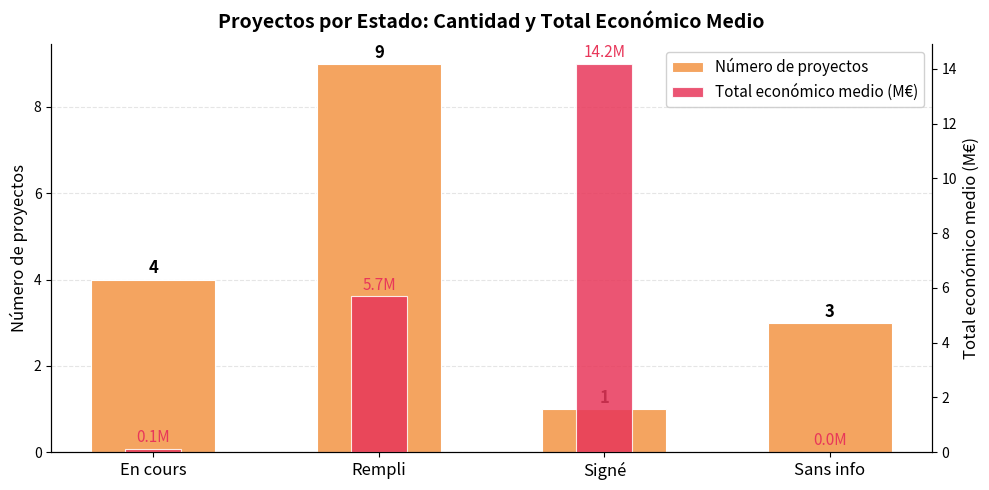

How many data points in Número de proyectos are less than 4?

2